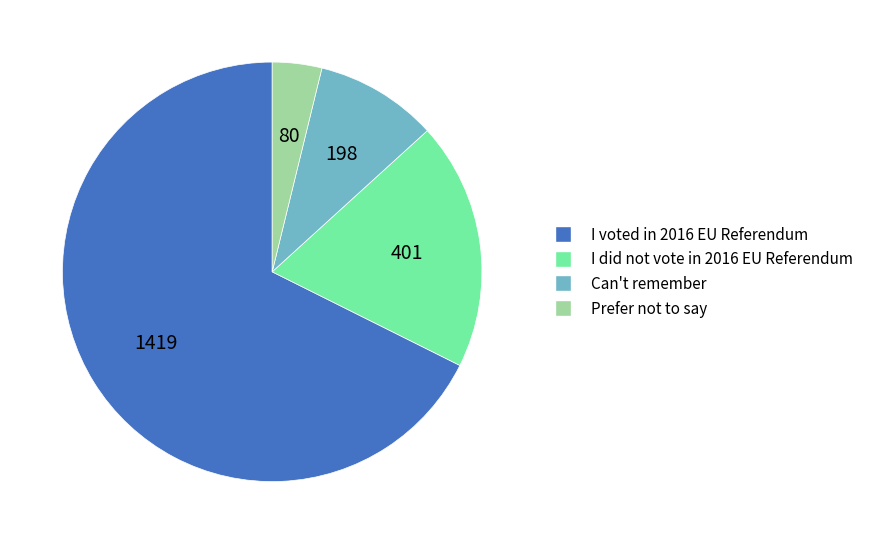

How many slices are in this pie chart?

4